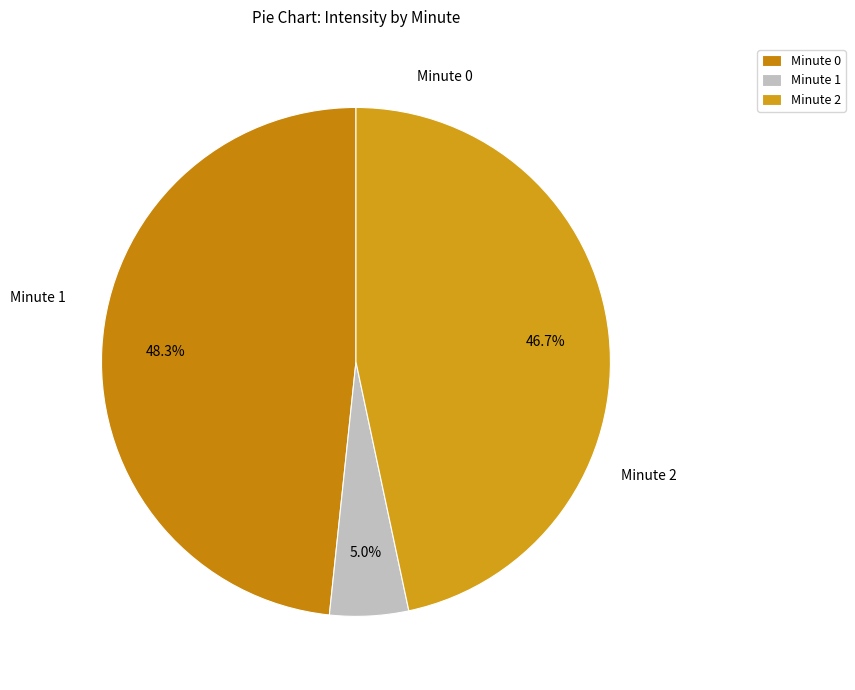

Is there any slice that represents more than half of the pie?

No